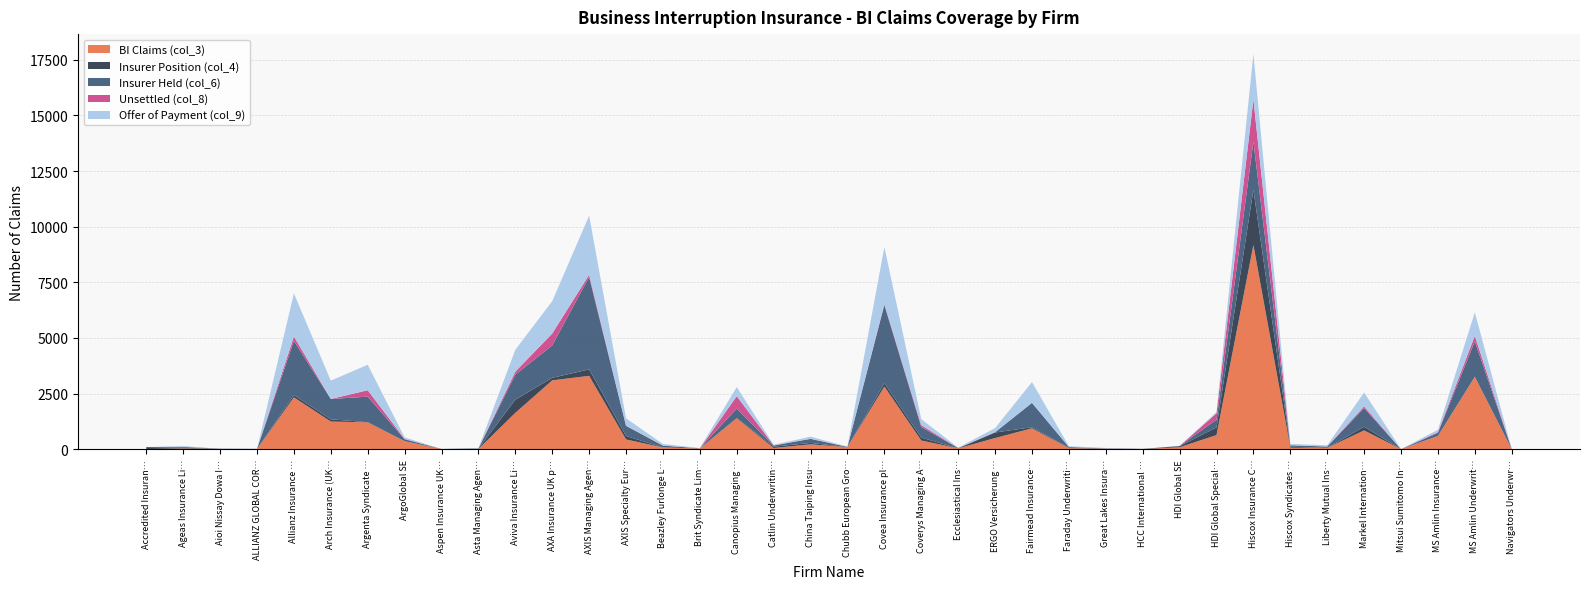

Reading right to left, list all the values displayed in this chart.

BI Claims (col_3): Navigators Underwriting Agency Limited=0	MS Amlin Underwriting Limited=3254	MS Amlin Insurance SE=595	Mitsui Sumitomo Insurance Company=1	Markel International Insurance Company=845	Liberty Mutual Insurance Europe SE=61	Hiscox Syndicates Ltd=66	Hiscox Insurance Company Ltd=9180	HDI Global Specialty SE=636	HDI Global SE=88	HCC International Insurance Company Plc=6	Great Lakes Insurance SE=19	Faraday Underwriting Limited=49	Fairmead Insurance Limited=940	ERGO Versicherung Aktiengesellschaft=502	Ecclesiastical Insurance Office Plc=39	Coverys Managing Agency Ltd=392	Covea Insurance plc=2816	Chubb European Group SE=94	China Taiping Insurance (UK) Co Limited=220	Catlin Underwriting Agencies Ltd=55	Canopius Managing Agents Limited=1387	Brit Syndicate Limited=31	Beazley Furlonge Limited=79	AXIS Specialty Europe SE=439	AXIS Managing Agency Limited=3297	AXA Insurance UK plc=3095	Aviva Insurance Limited=1634	Asta Managing Agency Ltd=12	Aspen Insurance UK Limited=6	ArgoGlobal SE=360	Argenta Syndicate Management Limited=1208	Arch Insurance (UK) Ltd=1244	Allianz Insurance plc=2332	ALLIANZ GLOBAL CORPORATE & SPECIALTY SE=6	Aioi Nissay Dowa Insurance UK Limited=12	Ageas Insurance Limited=34	Accredited Insurance (Europe) Ltd=7
Insurer Position (col_4): Navigators Underwriting Agency Limited=0	MS Amlin Underwriting Limited=0	MS Amlin Insurance SE=0	Mitsui Sumitomo Insurance Company=0	Markel International Insurance Company=165	Liberty Mutual Insurance Europe SE=0	Hiscox Syndicates Ltd=46	Hiscox Insurance Company Ltd=2478	HDI Global Specialty SE=343	HDI Global SE=51	HCC International Insurance Company Plc=7	Great Lakes Insurance SE=17	Faraday Underwriting Limited=13	Fairmead Insurance Limited=50	ERGO Versicherung Aktiengesellschaft=249	Ecclesiastical Insurance Office Plc=0	Coverys Managing Agency Ltd=130	Covea Insurance plc=153	Chubb European Group SE=0	China Taiping Insurance (UK) Co Limited=64	Catlin Underwriting Agencies Ltd=60	Canopius Managing Agents Limited=15	Brit Syndicate Limited=0	Beazley Furlonge Limited=0	AXIS Specialty Europe SE=157	AXIS Managing Agency Limited=292	AXA Insurance UK plc=114	Aviva Insurance Limited=593	Asta Managing Agency Ltd=13	Aspen Insurance UK Limited=6	ArgoGlobal SE=0	Argenta Syndicate Management Limited=7	Arch Insurance (UK) Ltd=101	Allianz Insurance plc=104	ALLIANZ GLOBAL CORPORATE & SPECIALTY SE=0	Aioi Nissay Dowa Insurance UK Limited=0	Ageas Insurance Limited=36	Accredited Insurance (Europe) Ltd=88
Insurer Held (col_6): Navigators Underwriting Agency Limited=7	MS Amlin Underwriting Limited=1593	MS Amlin Insurance SE=140	Mitsui Sumitomo Insurance Company=1	Markel International Insurance Company=837	Liberty Mutual Insurance Europe SE=60	Hiscox Syndicates Ltd=66	Hiscox Insurance Company Ltd=2163	HDI Global Specialty SE=351	HDI Global SE=5	HCC International Insurance Company Plc=2	Great Lakes Insurance SE=0	Faraday Underwriting Limited=37	Fairmead Insurance Limited=1091	ERGO Versicherung Aktiengesellschaft=12	Ecclesiastical Insurance Office Plc=13	Coverys Managing Agency Ltd=475	Covea Insurance plc=3511	Chubb European Group SE=11	China Taiping Insurance (UK) Co Limited=181	Catlin Underwriting Agencies Ltd=50	Canopius Managing Agents Limited=421	Brit Syndicate Limited=11	Beazley Furlonge Limited=82	AXIS Specialty Europe SE=454	AXIS Managing Agency Limited=4148	AXA Insurance UK plc=1457	Aviva Insurance Limited=1122	Asta Managing Agency Ltd=12	Aspen Insurance UK Limited=0	ArgoGlobal SE=86	Argenta Syndicate Management Limited=1147	Arch Insurance (UK) Ltd=912	Allianz Insurance plc=2432	ALLIANZ GLOBAL CORPORATE & SPECIALTY SE=9	Aioi Nissay Dowa Insurance UK Limited=12	Ageas Insurance Limited=35	Accredited Insurance (Europe) Ltd=1
Unsettled (col_8): Navigators Underwriting Agency Limited=0	MS Amlin Underwriting Limited=246	MS Amlin Insurance SE=34	Mitsui Sumitomo Insurance Company=0	Markel International Insurance Company=78	Liberty Mutual Insurance Europe SE=0	Hiscox Syndicates Ltd=2	Hiscox Insurance Company Ltd=1897	HDI Global Specialty SE=288	HDI Global SE=0	HCC International Insurance Company Plc=0	Great Lakes Insurance SE=3	Faraday Underwriting Limited=3	Fairmead Insurance Limited=7	ERGO Versicherung Aktiengesellschaft=5	Ecclesiastical Insurance Office Plc=6	Coverys Managing Agency Ltd=84	Covea Insurance plc=46	Chubb European Group SE=7	China Taiping Insurance (UK) Co Limited=4	Catlin Underwriting Agencies Ltd=10	Canopius Managing Agents Limited=559	Brit Syndicate Limited=0	Beazley Furlonge Limited=3	AXIS Specialty Europe SE=8	AXIS Managing Agency Limited=102	AXA Insurance UK plc=533	Aviva Insurance Limited=138	Asta Managing Agency Ltd=0	Aspen Insurance UK Limited=0	ArgoGlobal SE=18	Argenta Syndicate Management Limited=288	Arch Insurance (UK) Ltd=1	Allianz Insurance plc=198	ALLIANZ GLOBAL CORPORATE & SPECIALTY SE=1	Aioi Nissay Dowa Insurance UK Limited=0	Ageas Insurance Limited=2	Accredited Insurance (Europe) Ltd=0
Offer of Payment (col_9): Navigators Underwriting Agency Limited=0	MS Amlin Underwriting Limited=1060	MS Amlin Insurance SE=106	Mitsui Sumitomo Insurance Company=0	Markel International Insurance Company=624	Liberty Mutual Insurance Europe SE=56	Hiscox Syndicates Ltd=58	Hiscox Insurance Company Ltd=2048	HDI Global Specialty SE=54	HDI Global SE=6	HCC International Insurance Company Plc=1	Great Lakes Insurance SE=19	Faraday Underwriting Limited=33	Fairmead Insurance Limited=929	ERGO Versicherung Aktiengesellschaft=182	Ecclesiastical Insurance Office Plc=13	Coverys Managing Agency Ltd=273	Covea Insurance plc=2562	Chubb European Group SE=7	China Taiping Insurance (UK) Co Limited=96	Catlin Underwriting Agencies Ltd=24	Canopius Managing Agents Limited=411	Brit Syndicate Limited=11	Beazley Furlonge Limited=72	AXIS Specialty Europe SE=332	AXIS Managing Agency Limited=2654	AXA Insurance UK plc=1457	Aviva Insurance Limited=984	Asta Managing Agency Ltd=12	Aspen Insurance UK Limited=0	ArgoGlobal SE=68	Argenta Syndicate Management Limited=1147	Arch Insurance (UK) Ltd=824	Allianz Insurance plc=1934	ALLIANZ GLOBAL CORPORATE & SPECIALTY SE=5	Aioi Nissay Dowa Insurance UK Limited=0	Ageas Insurance Limited=34	Accredited Insurance (Europe) Ltd=1